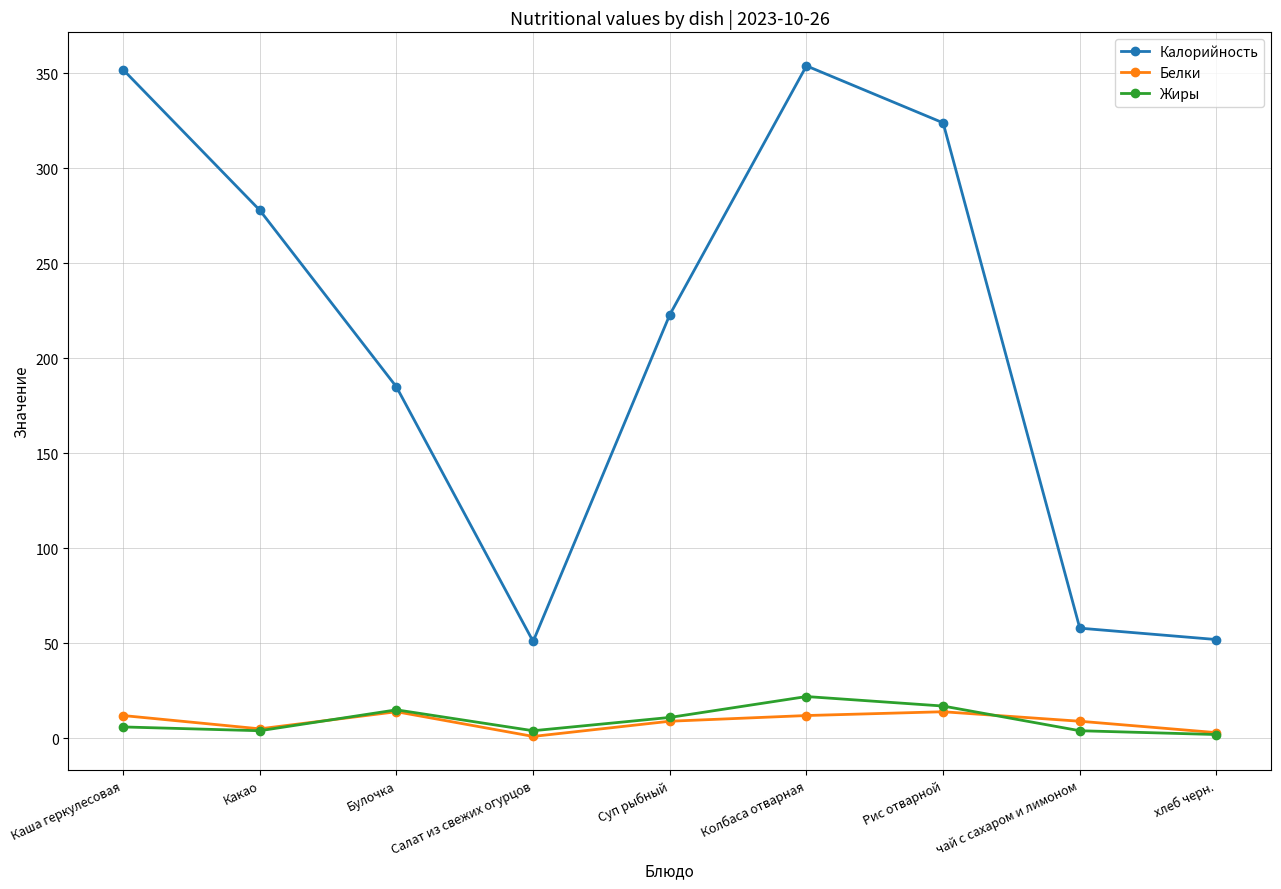

True or false: Белки and Жиры intersect in this chart.

True